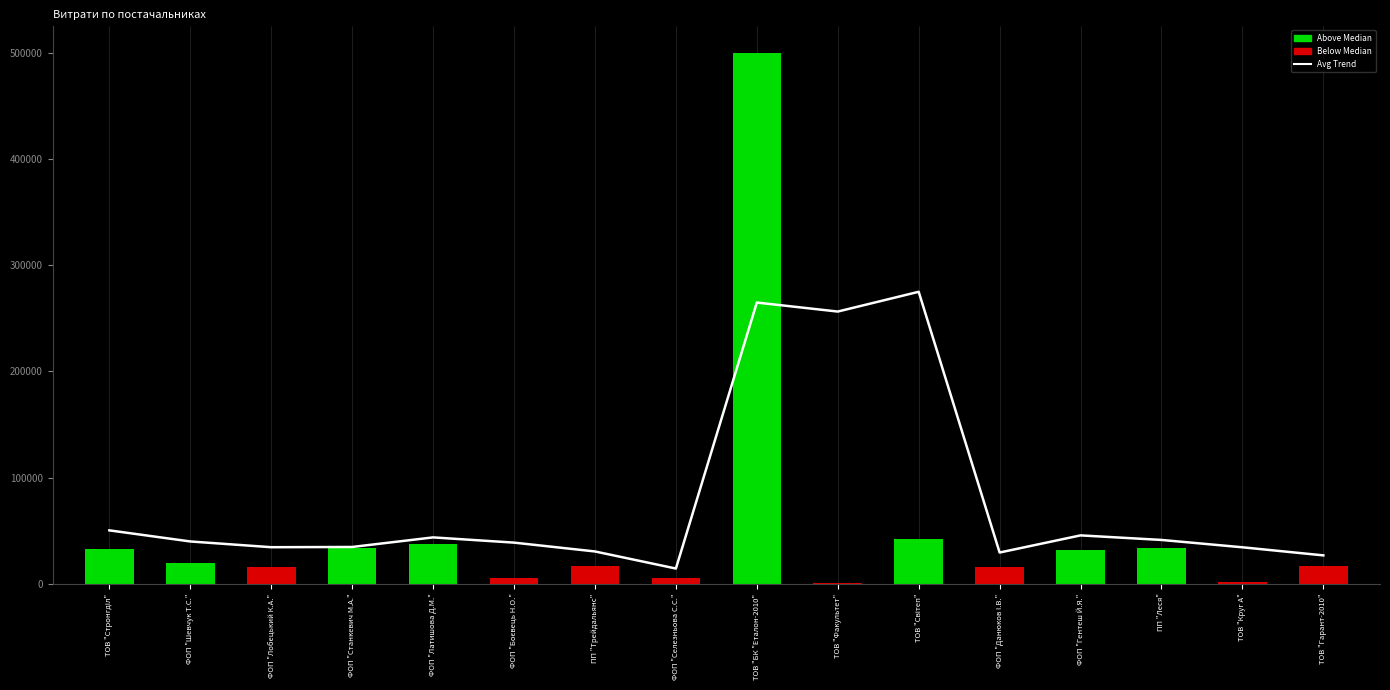

The chart shows a value of 39858.5 at ФОП "Шевчук Т.С.". True or false?

True